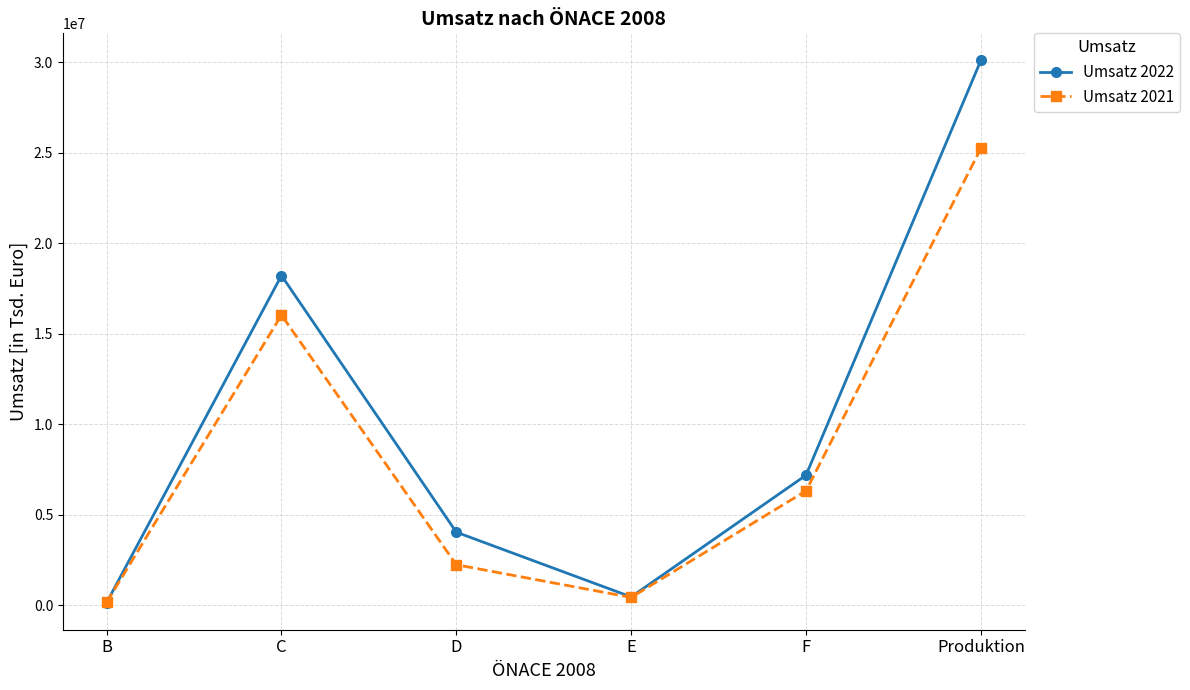

At which category does Umsatz 2022 reach its first local peak?

C